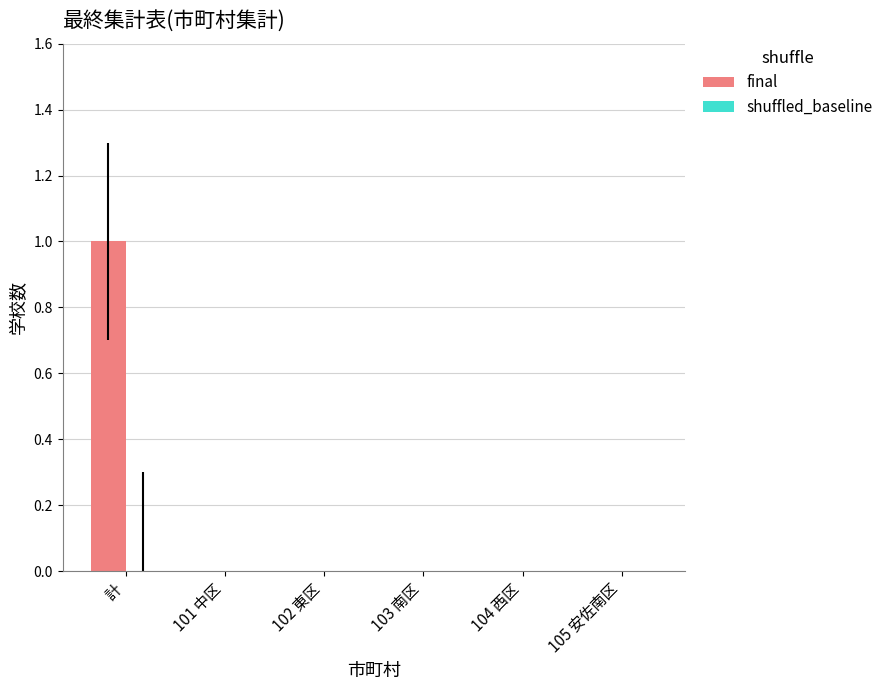

How many categories are shown in the chart?

6